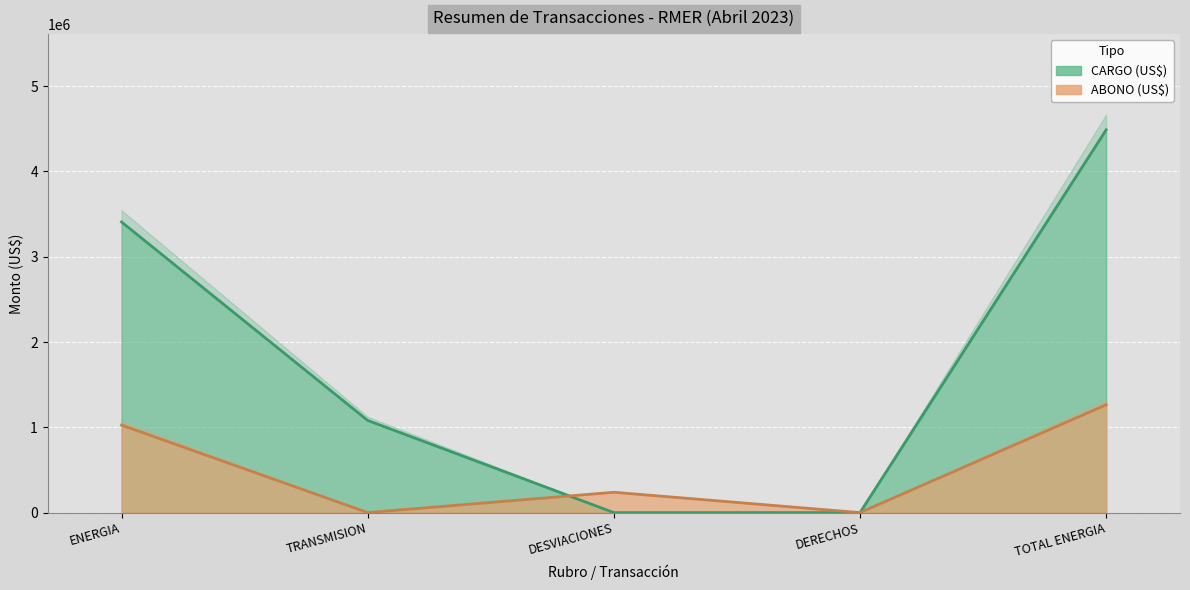

How many lines are shown in the chart?

2